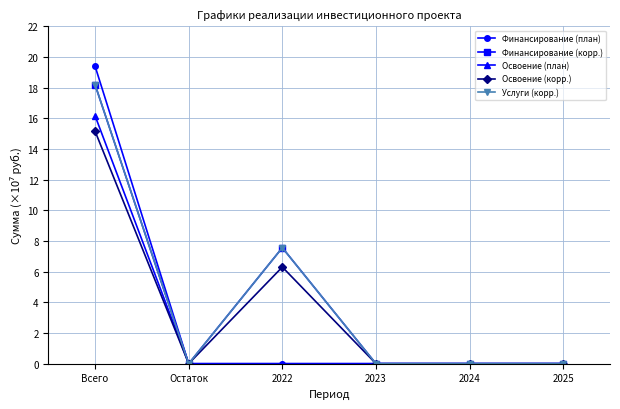

What is the label of the 2nd point from the left?

Остаток